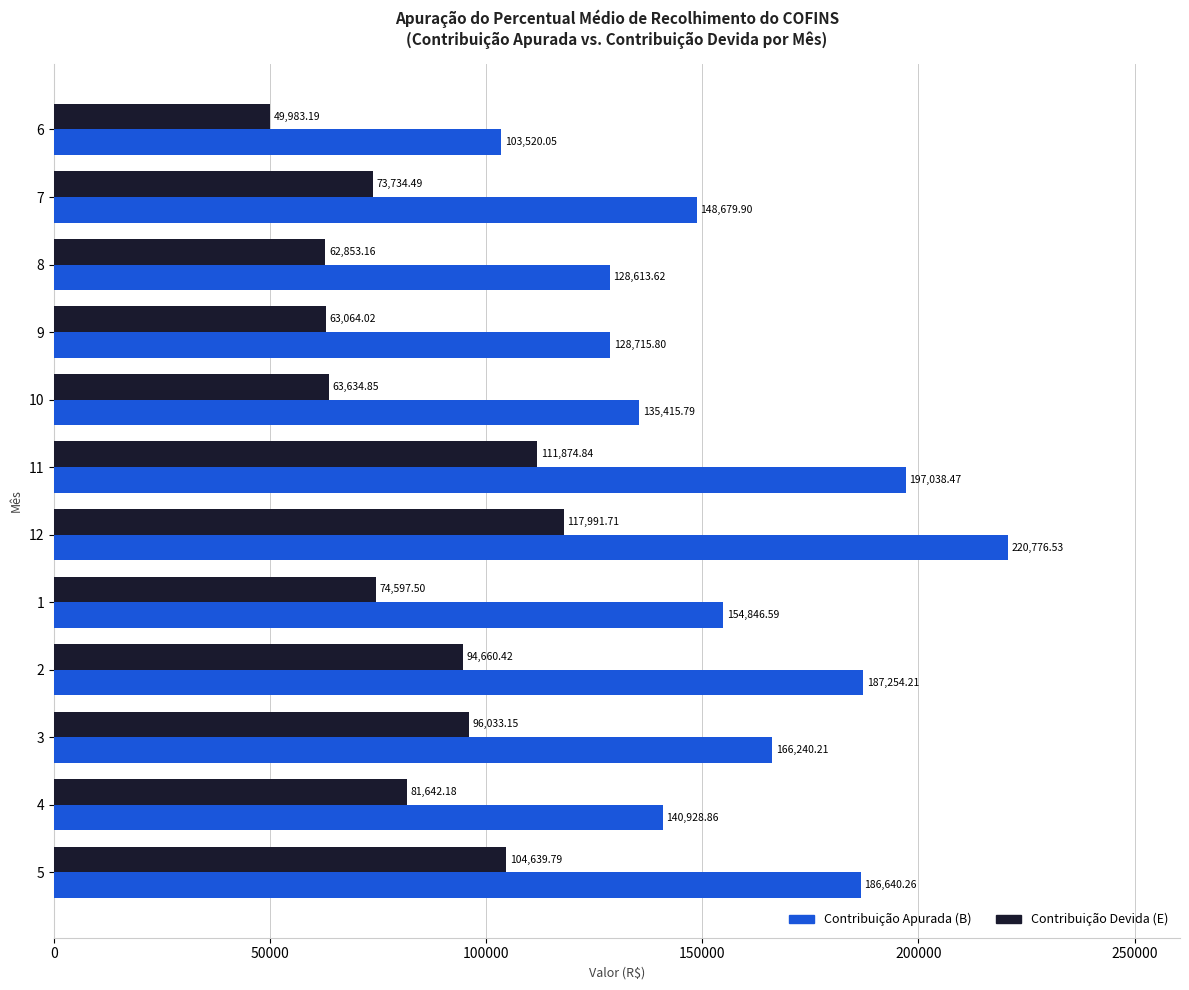

Rank the categories by Contribuição Devida (E) value from lowest to highest.

6, 8, 9, 10, 7, 1, 4, 2, 3, 5, 11, 12